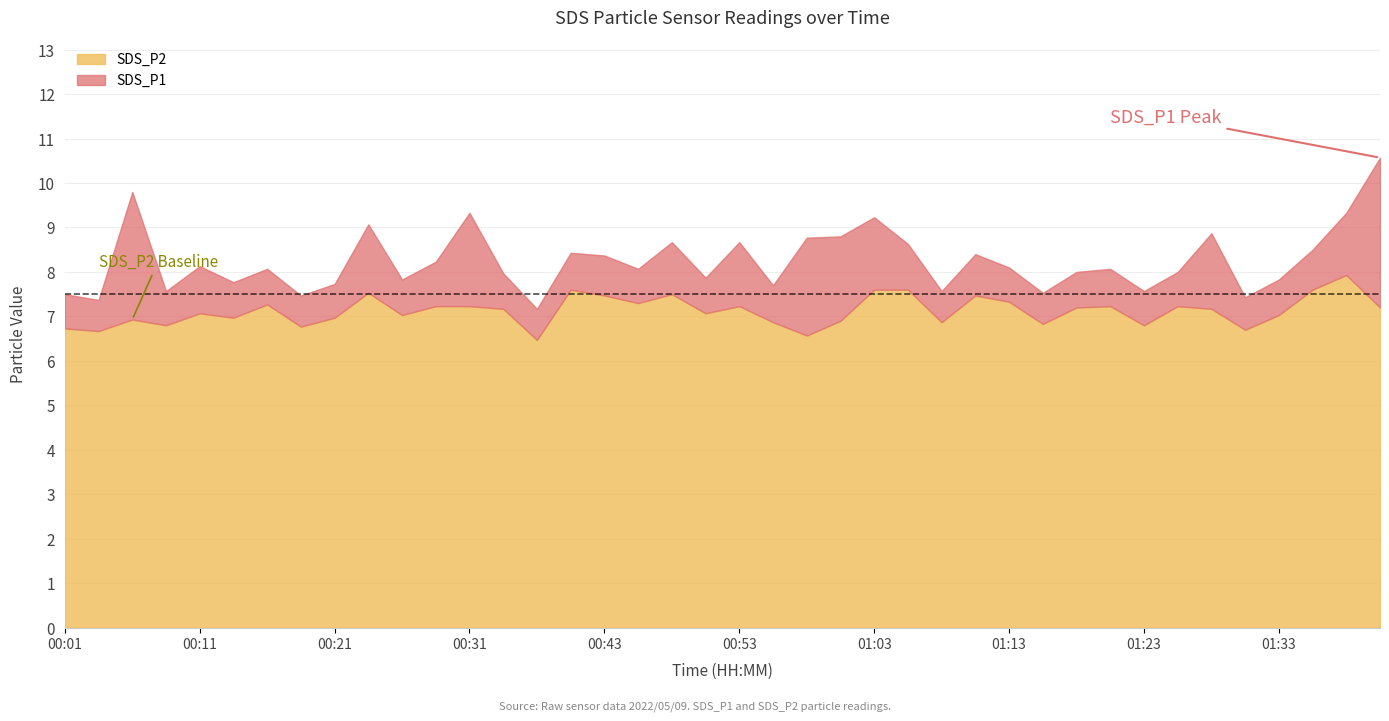

True or false: SDS_P2 and SDS_P1 cross at least once.

False